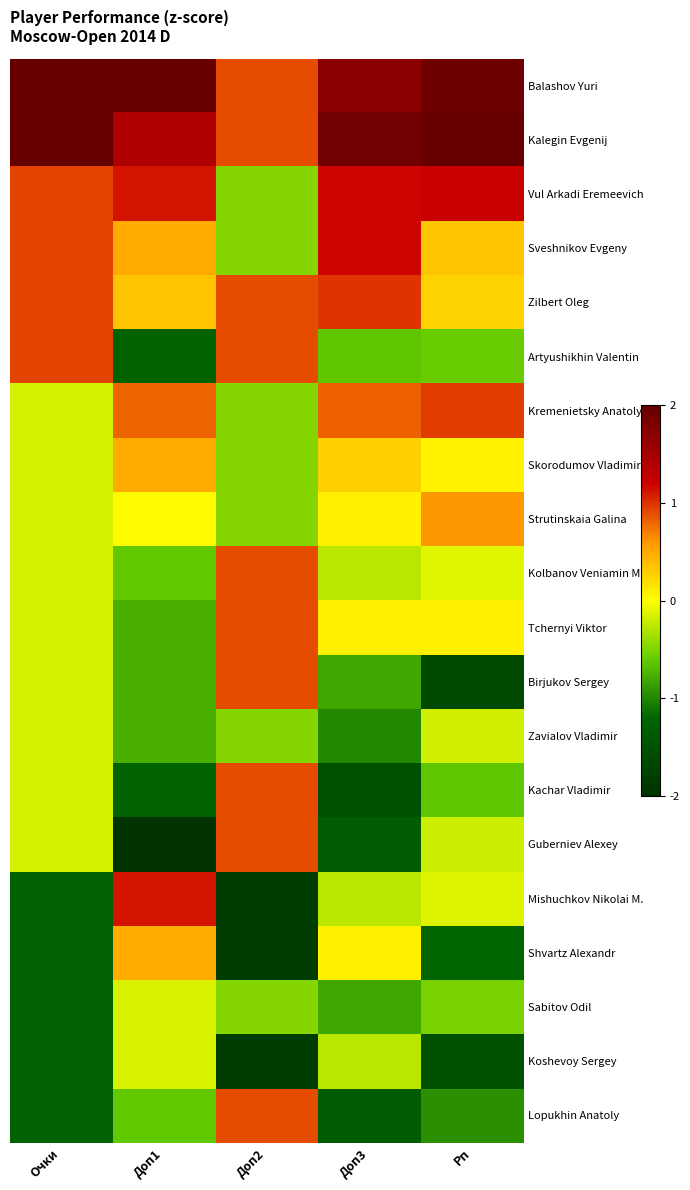

List the series in order of their peak value, lowest first.

Zavialov Vladimir, Sabitov Odil, Koshevoy Sergey, Skorodumov Vladimir, Shvartz Alexandr, Strutinskaia Galina, Kolbanov Veniamin M., Tchernyi Viktor, Birjukov Sergey, Kachar Vladimir, Guberniev Alexey, Lopukhin Anatoly, Artyushikhin Valentin, Kremenietsky Anatoly M., Zilbert Oleg, Mishuchkov Nikolai M., Sveshnikov Evgeny, Vul Arkadi Eremeevich, Balashov Yuri, Kalegin Evgenij